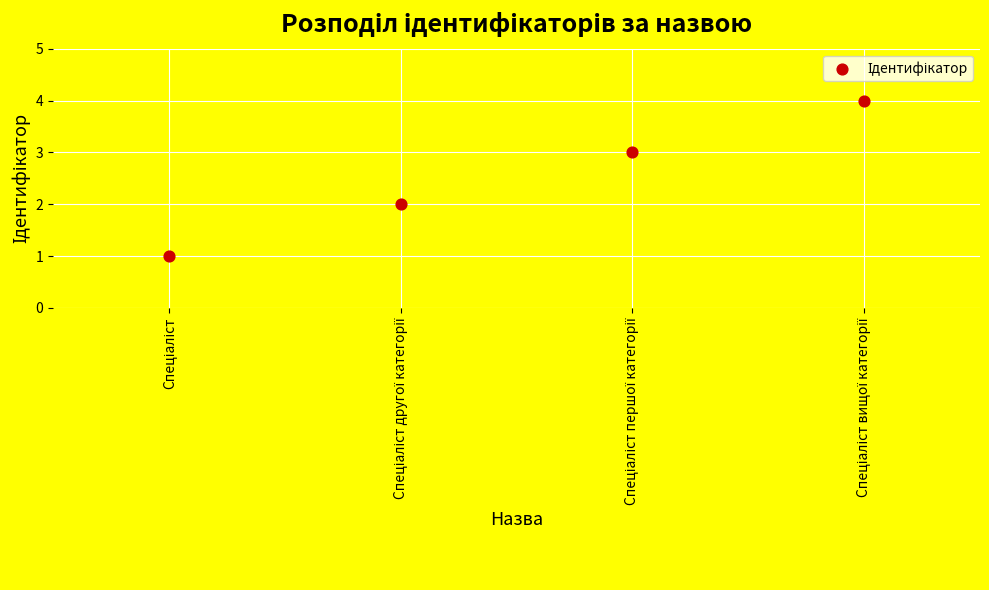

What is the range of Y values (max minus min)?

3